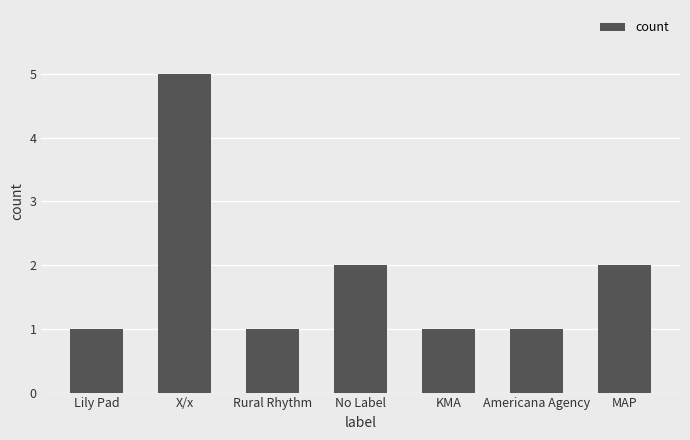

What is the ratio of the value at X/x to the value at KMA?

5.0